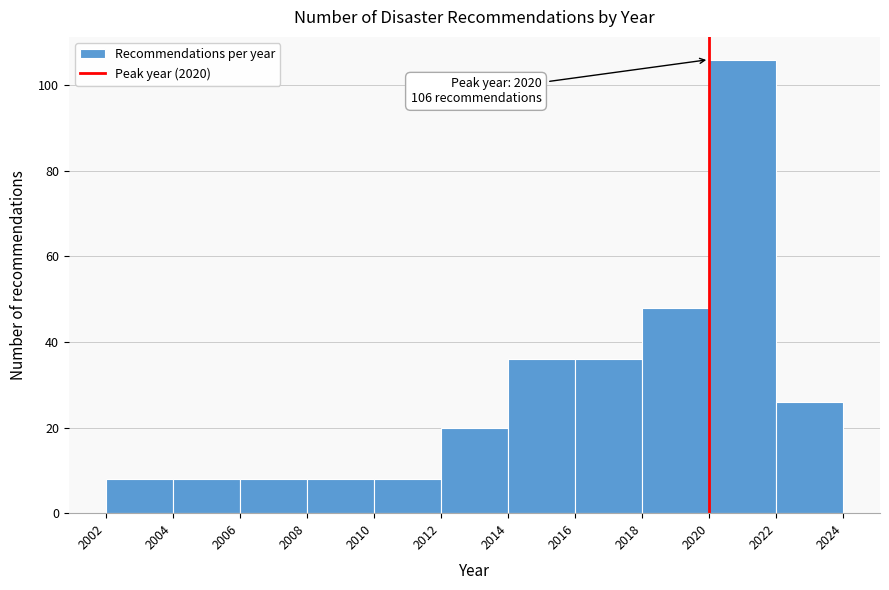

Over which range of the x-axis is the bar tallest?

2020 to 2022